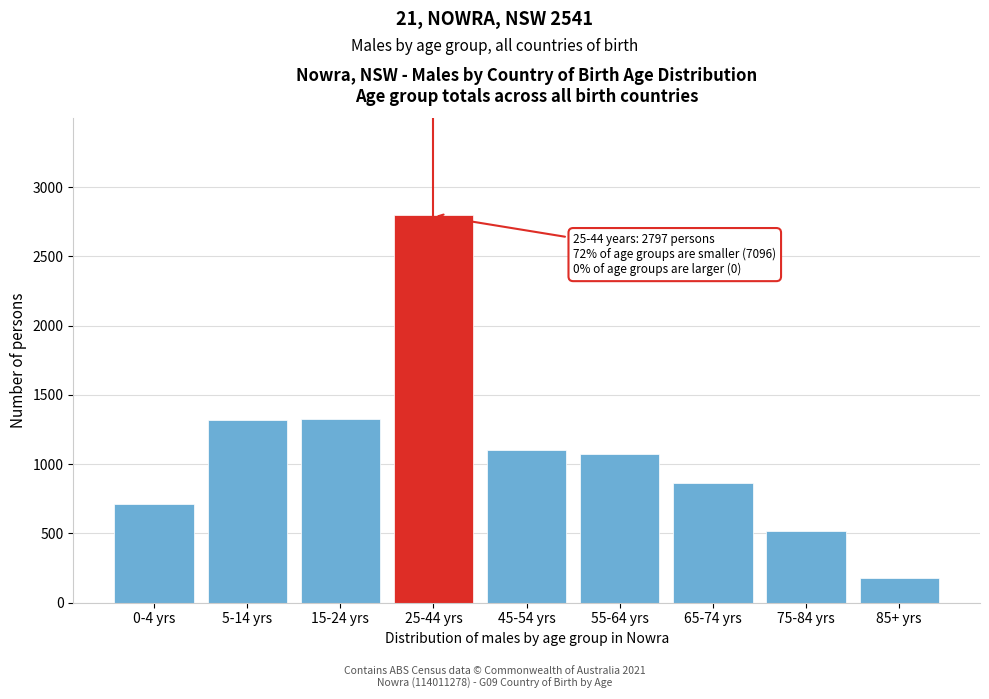

What is the change in value from 45-54 yrs to 75-84 yrs?

-588